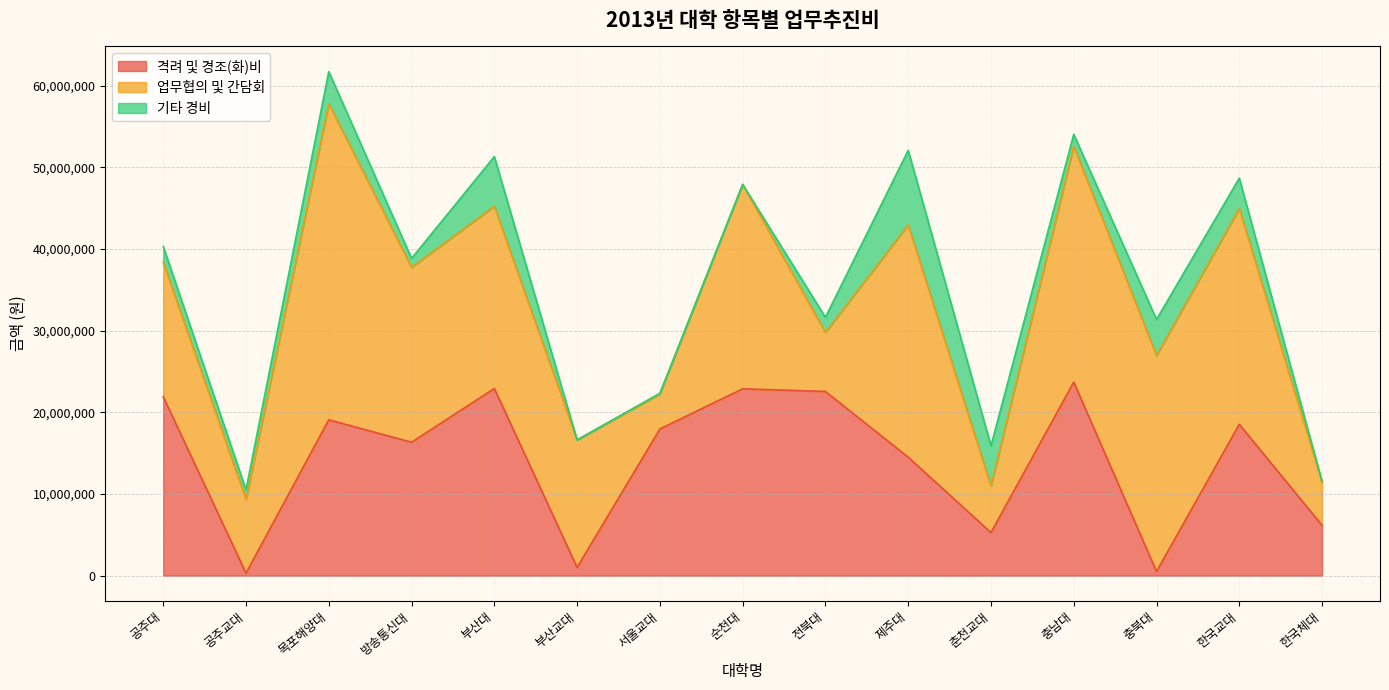

What are all the series names shown in the legend?

격려 및 경조(화)비, 업무협의 및 간담회, 기타 경비